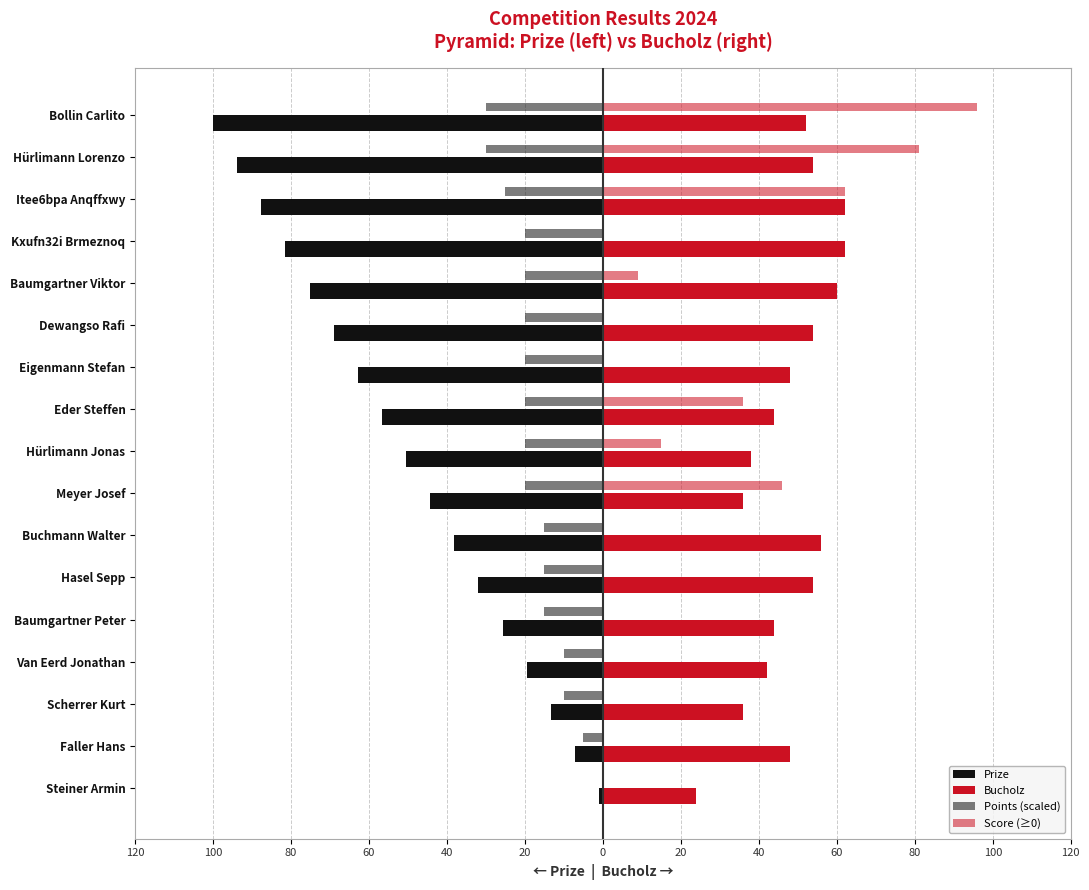

How many bars are there in total?

68